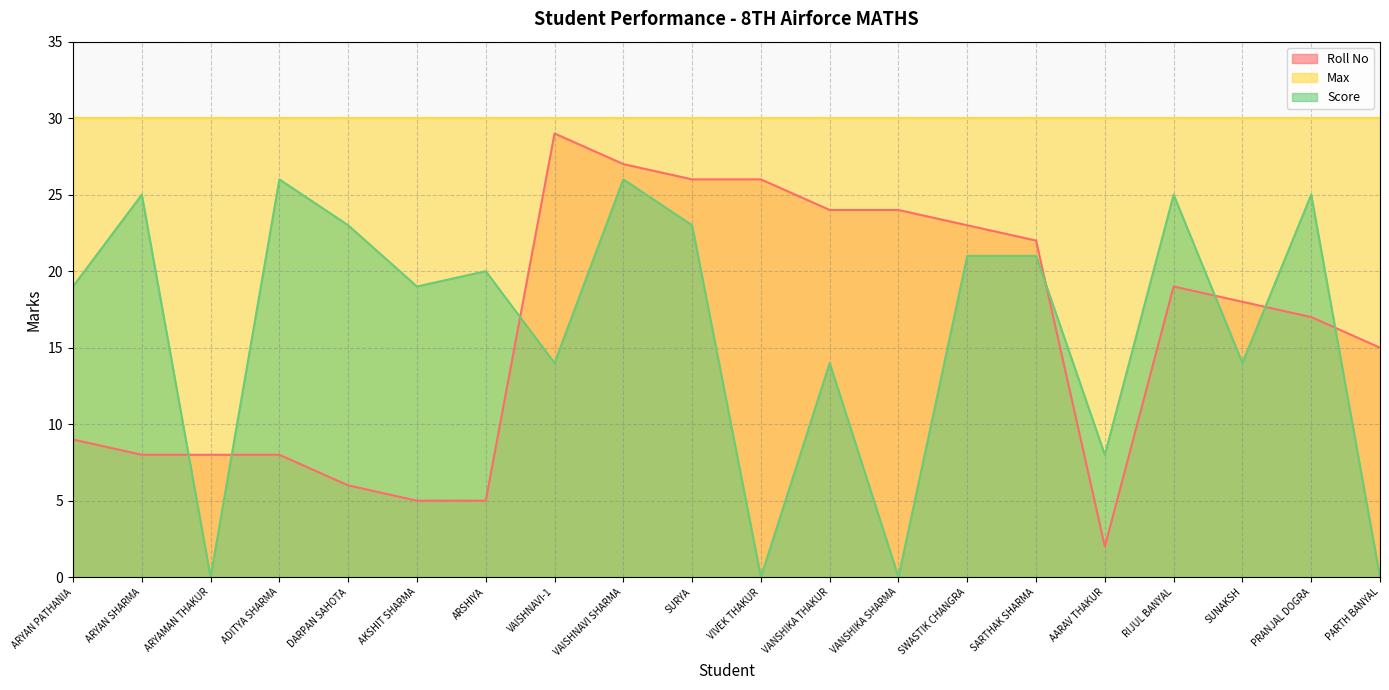

At which label is Score closest to 13?

VAISHNAVI-1